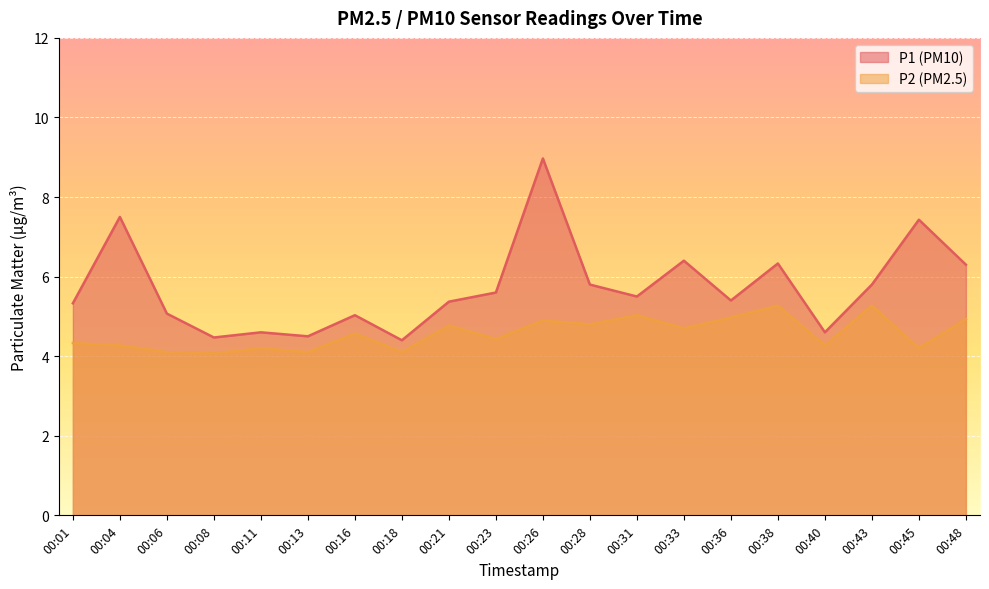

What are all the series names shown in the legend?

P1 (PM10), P2 (PM2.5)